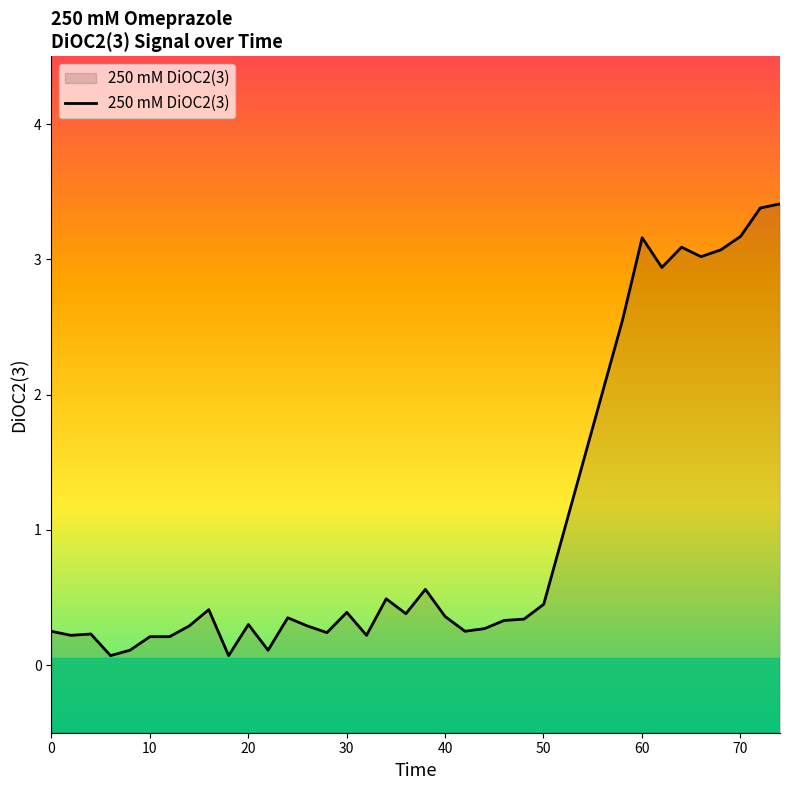

What is the minimum value shown in the chart?

0.1